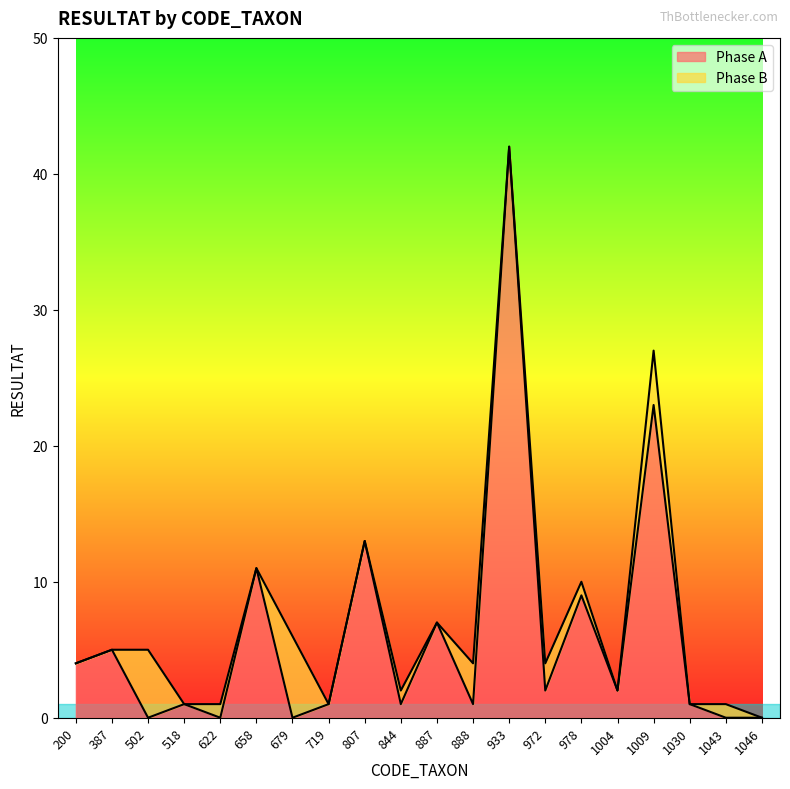

Between 518 and 679, which is larger?

518